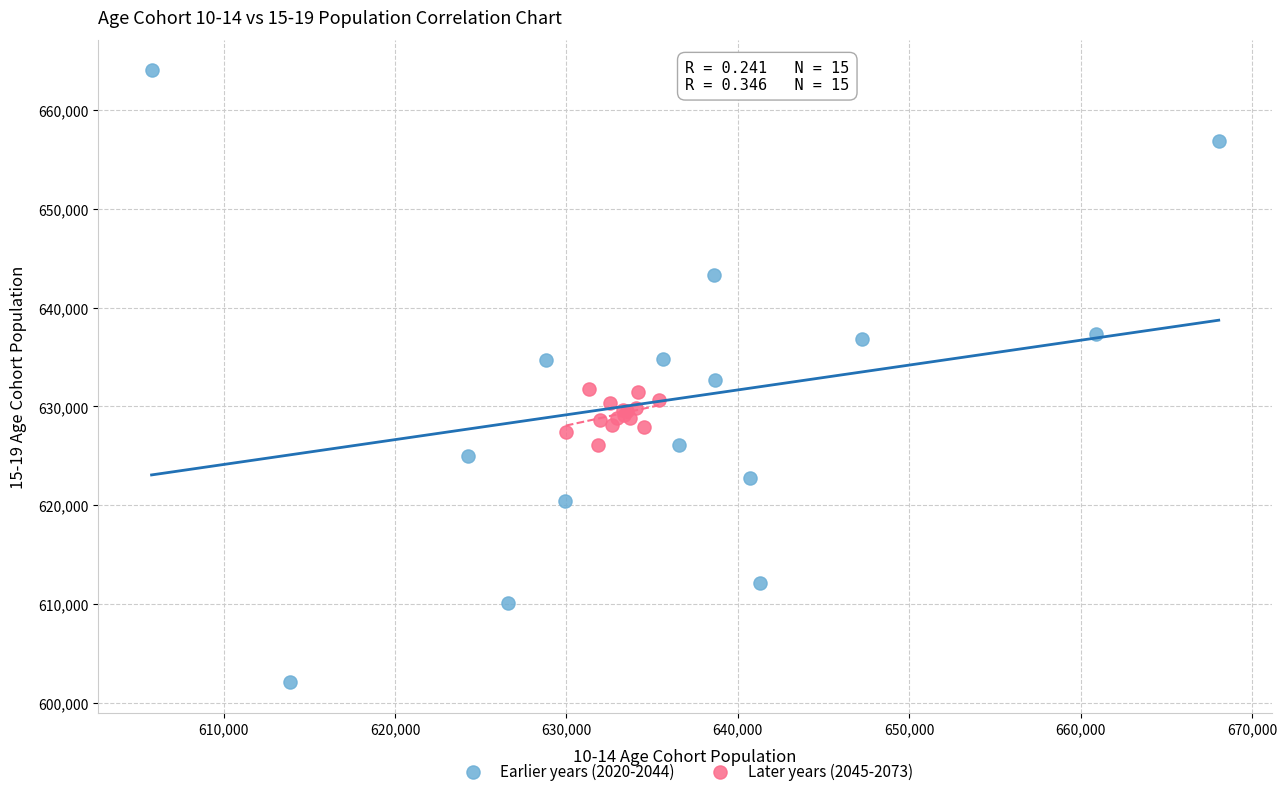

Which series reaches the maximum Y coordinate?

Earlier years (2020-2044)